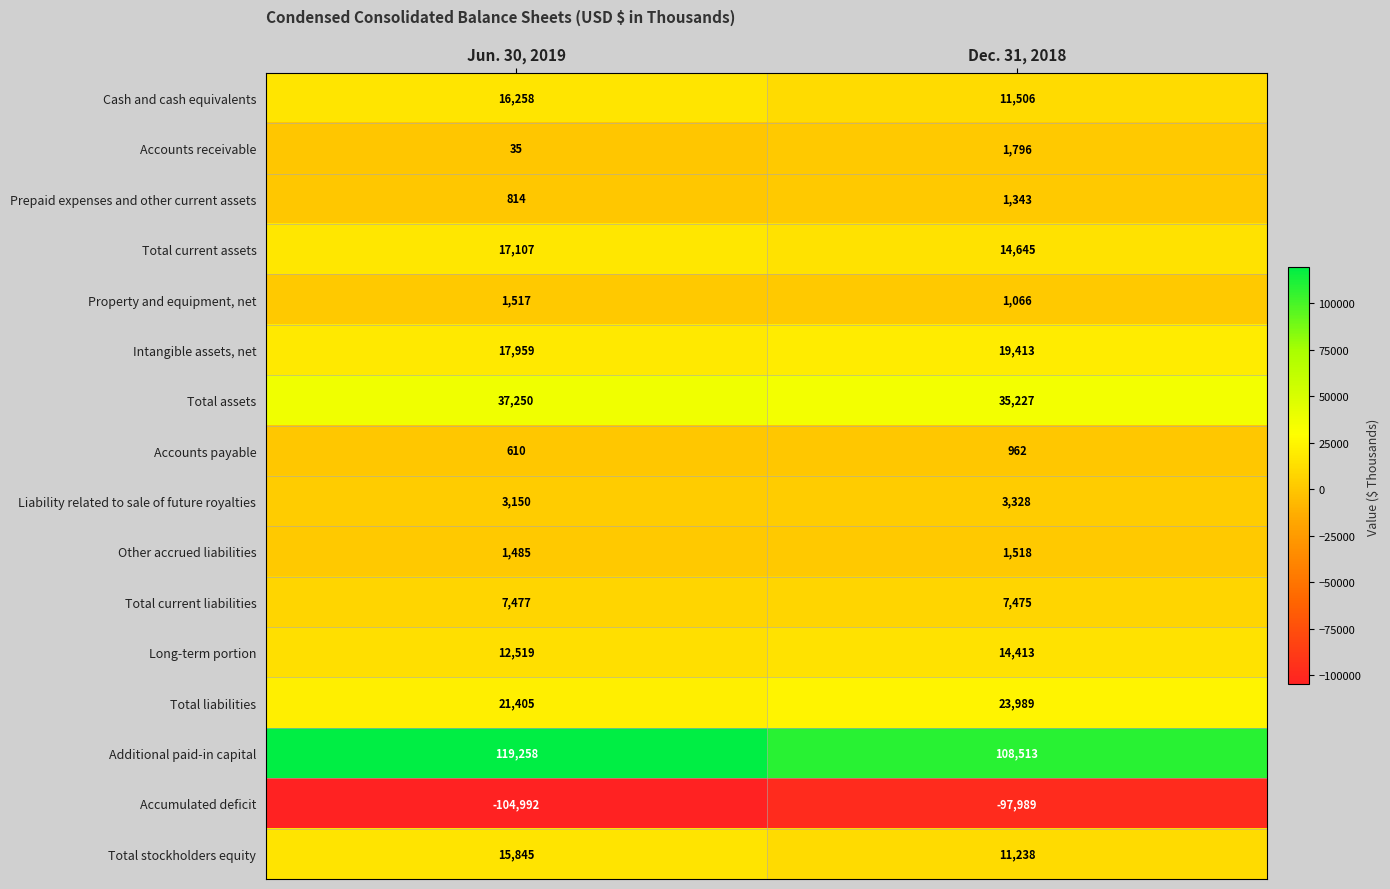

The value of Liability related to sale of future royalties at Jun. 30, 2019 is 3150. True or false?

True